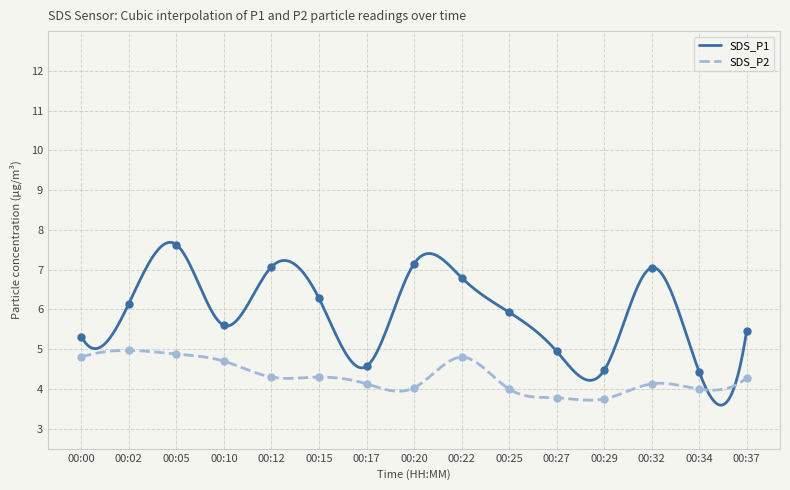

What is the minimum value for SDS_P1?

3.6